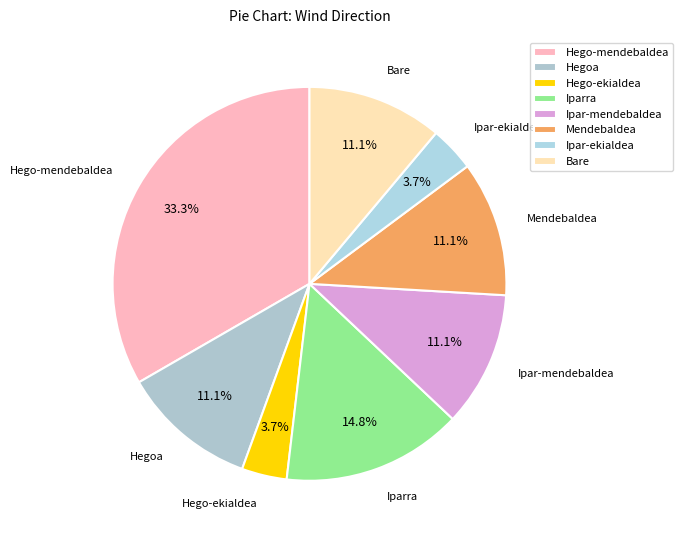

How many slices are in this pie chart?

8